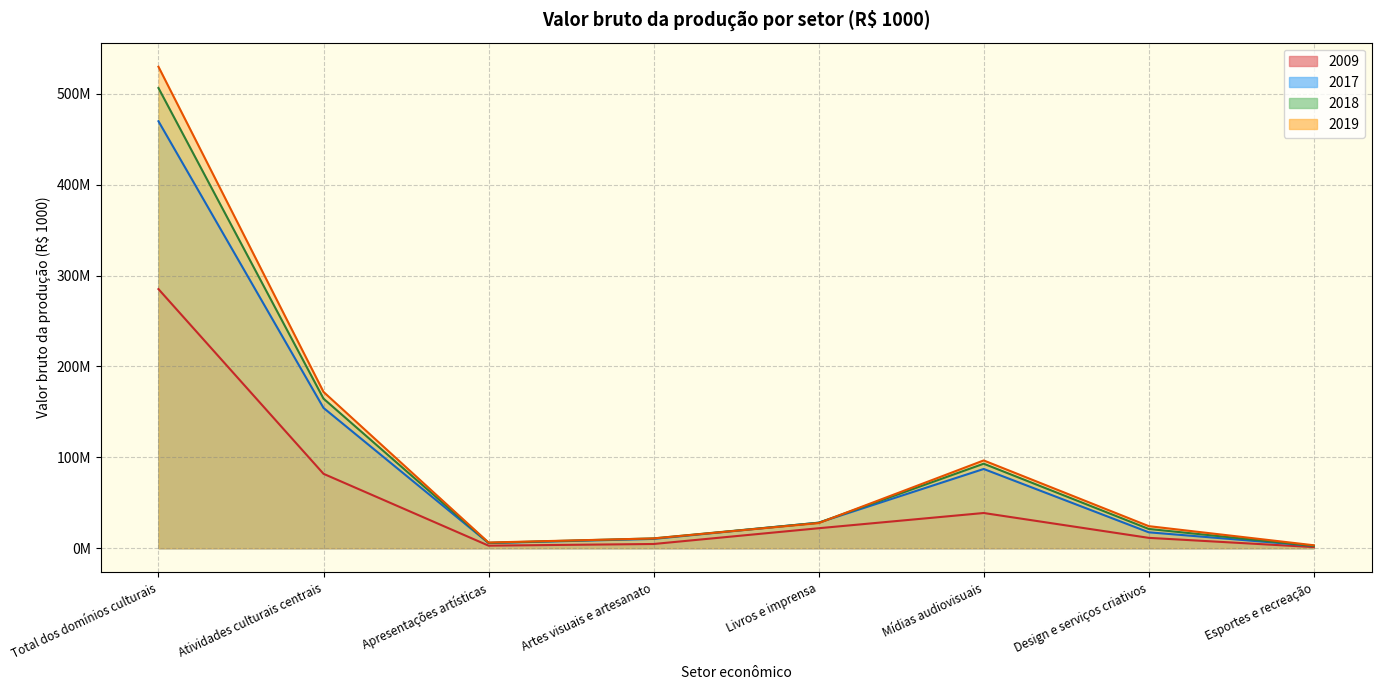

At which label does 2017 reach its minimum?

Esportes e recreação